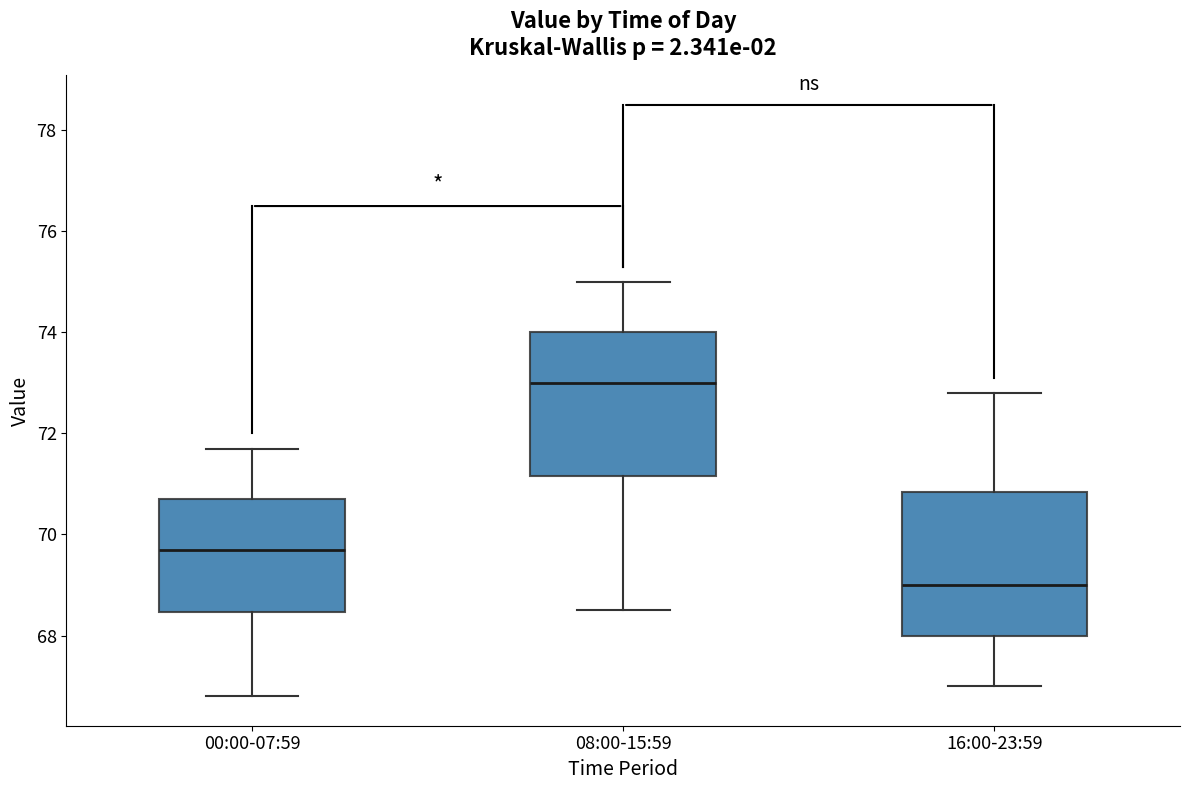

Reading left to right, read every box against the y-axis: the position of its median line, the range the box covers, and the ends of its whiskers. The values are not printed on the chart, so give them approximately, as read against the axis.

00:00-07:59: median 69.8, box 68.4 to 70.8, whiskers 66.8 to 71.8
08:00-15:59: median 73.0, box 71.2 to 74.0, whiskers 68.6 to 75.0
16:00-23:59: median 69.0, box 68.0 to 70.8, whiskers 67.0 to 72.8